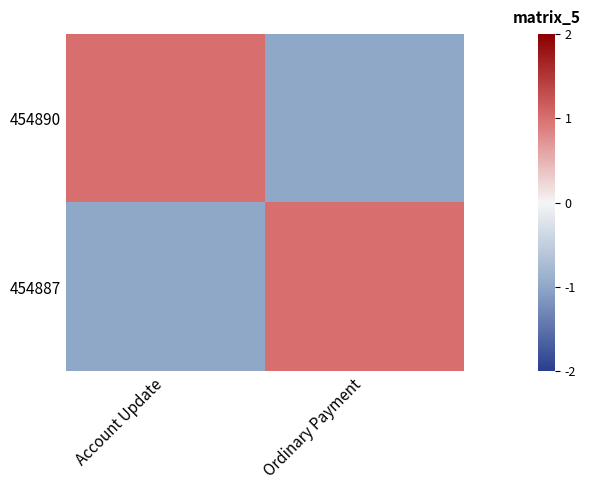

Reading left to right, list all the values displayed in this chart.

454890: Account Update=1	Ordinary Payment=-1
454887: Account Update=-1	Ordinary Payment=1